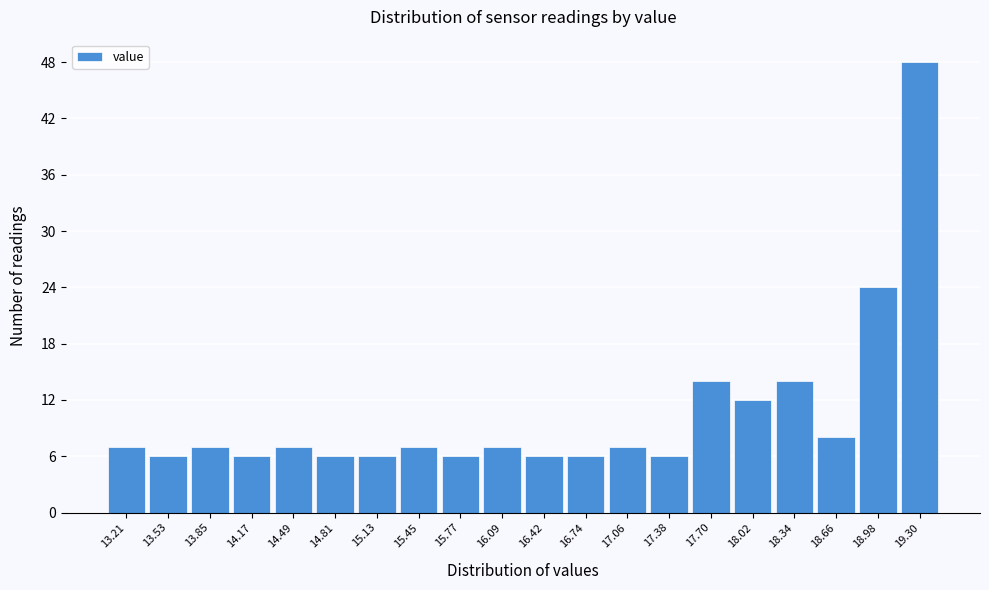

Reading left to right, list all the values displayed in this chart.

13.21=7	13.53=6	13.85=7	14.17=6	14.49=7	14.81=6	15.13=6	15.45=7	15.77=6	16.09=7	16.42=6	16.74=6	17.06=7	17.38=6	17.70=14	18.02=12	18.34=14	18.66=8	18.98=24	19.30=48